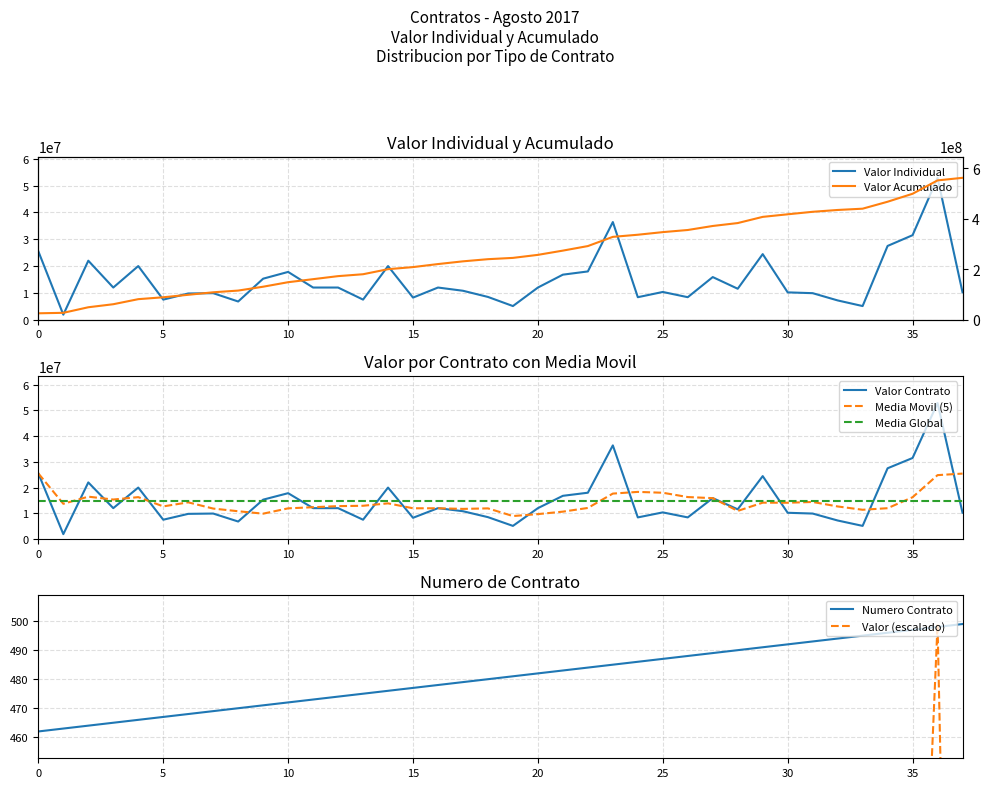

What is the lowest value of the Valor series?

1892100